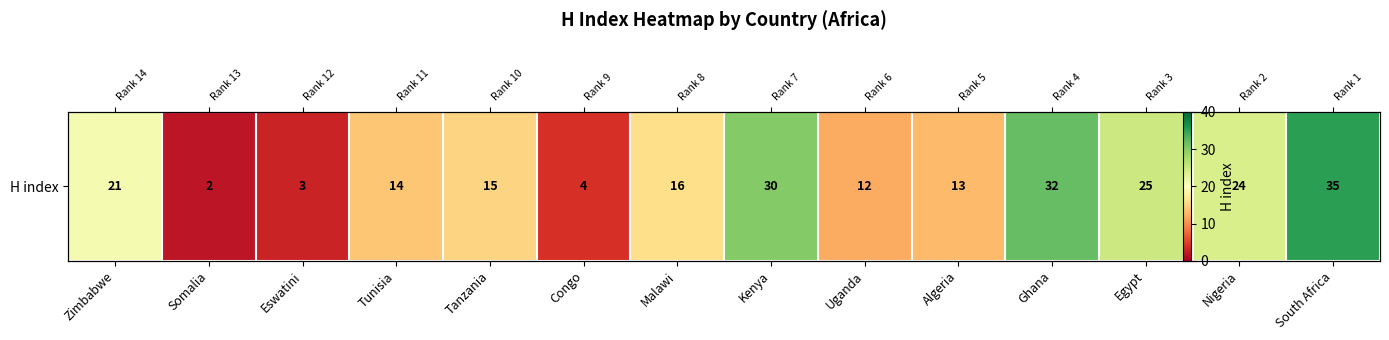

List the labels in order of value, smallest first.

Somalia, Eswatini, Congo, Uganda, Algeria, Tunisia, Tanzania, Malawi, Zimbabwe, Nigeria, Egypt, Kenya, Ghana, South Africa